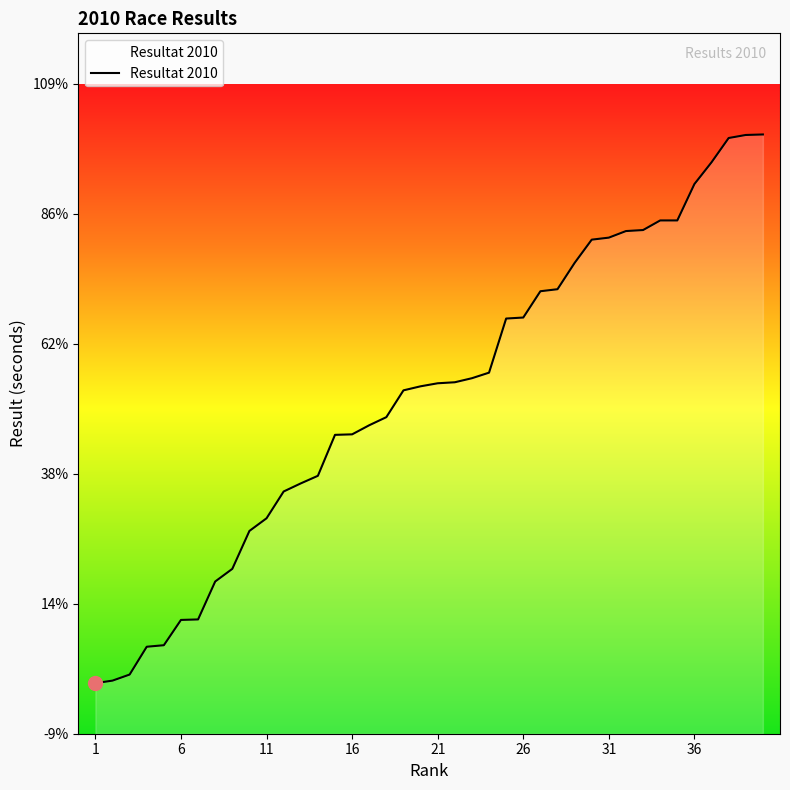

Does the chart display data point markers on the line(s)?

No